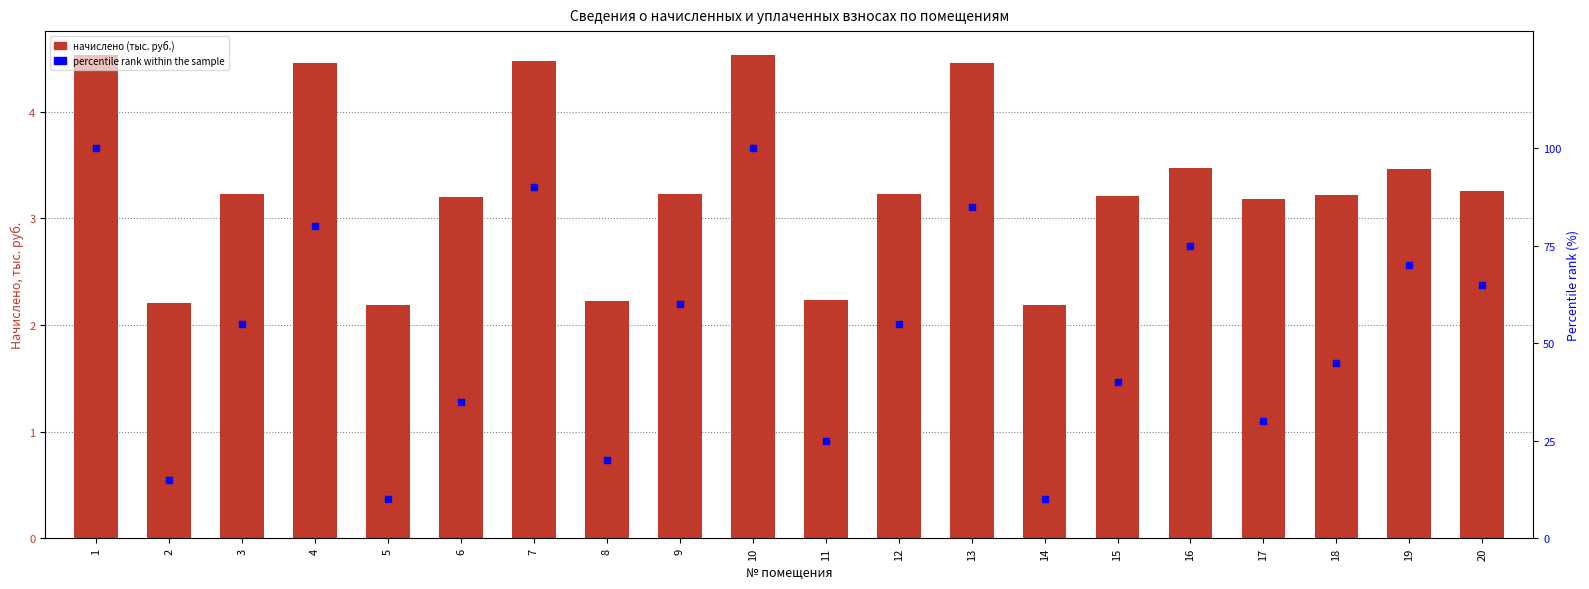

At which category is the sum across all series the highest?

1